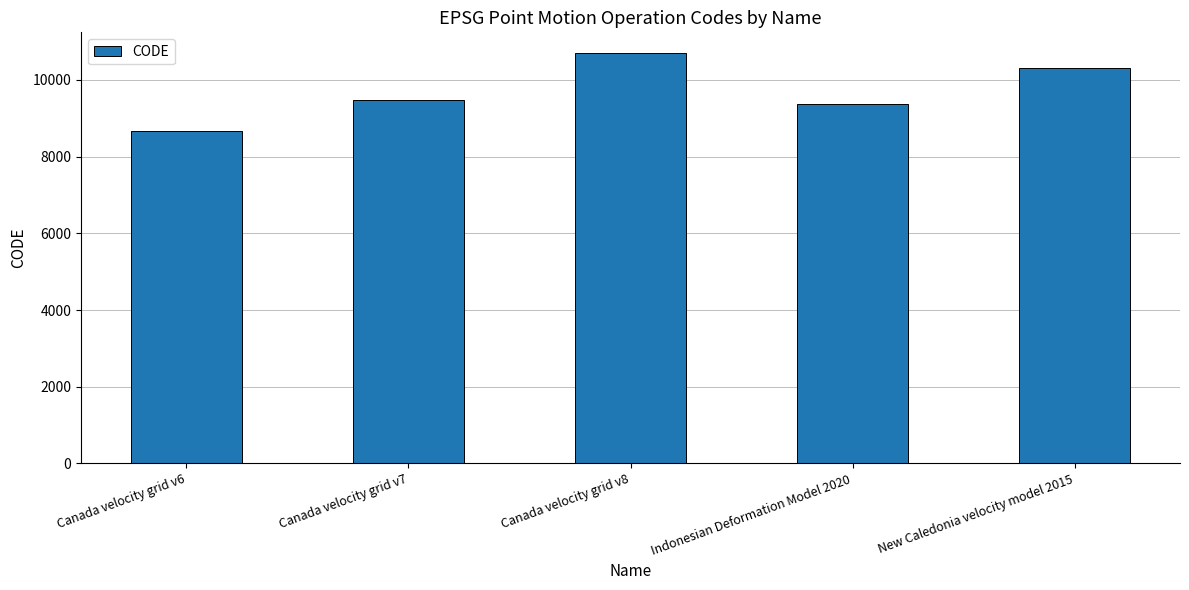

The value at Canada velocity grid v7 is 9483. True or false?

True